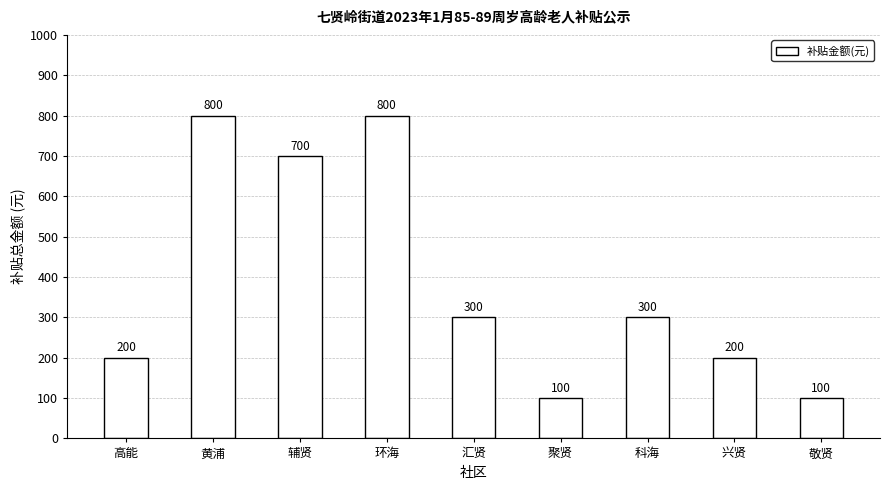

What is the change in value from 汇贤 to 敬贤?

-200